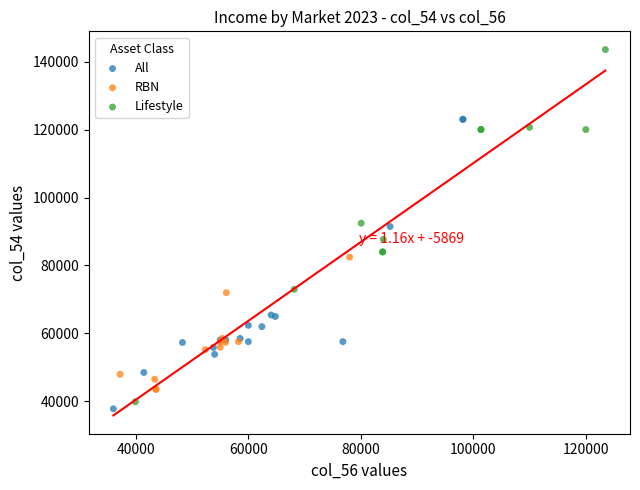

Which series has the largest Y range (max minus min)?

Lifestyle